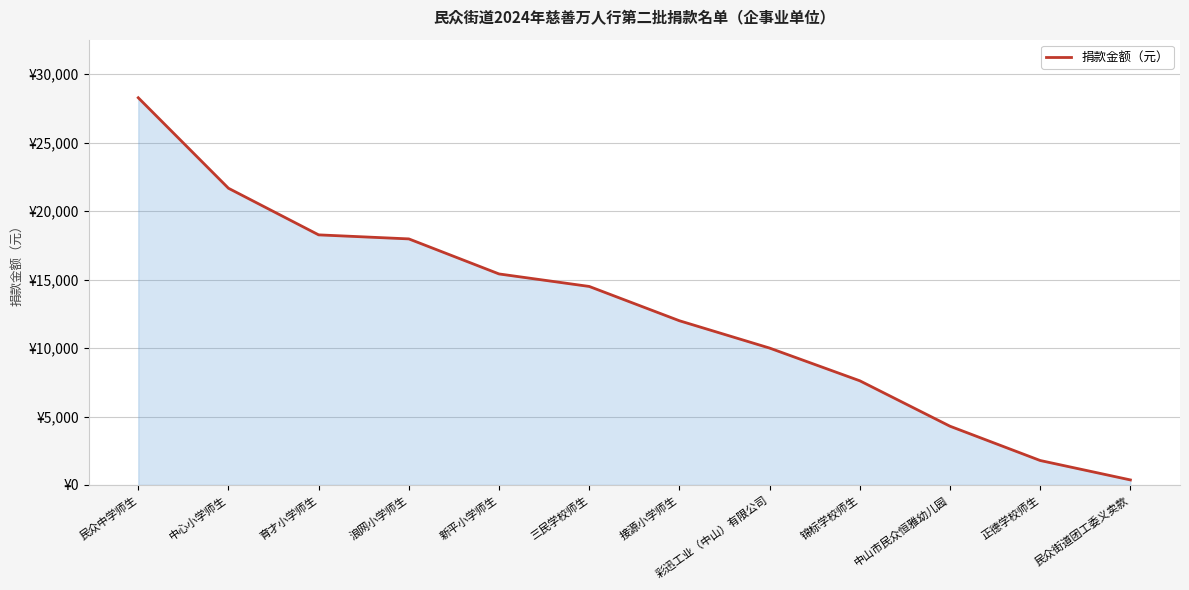

Does the chart display data point markers on the line(s)?

No